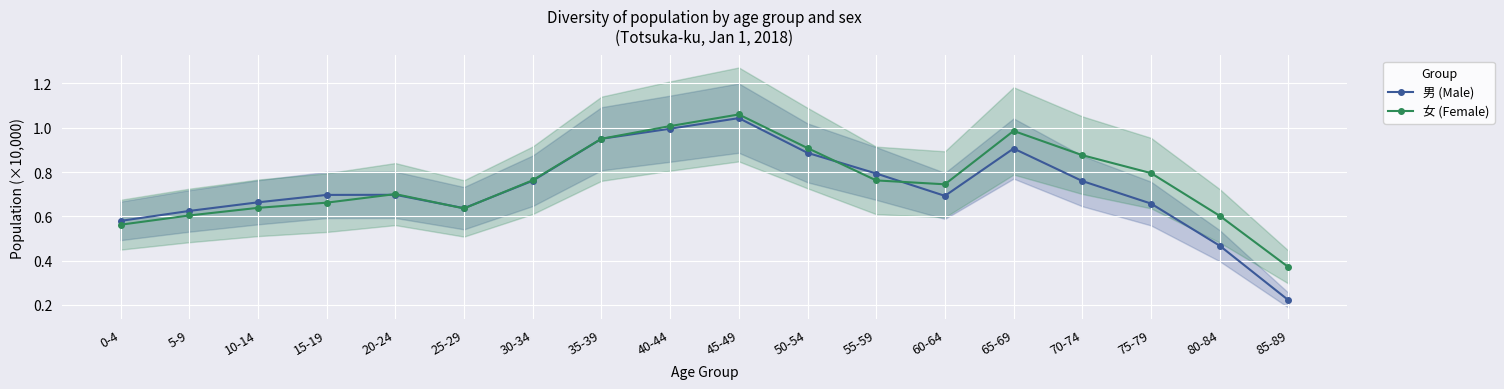

What is the difference between the 男 (Male) values at 10-14 and 50-54?

0.2